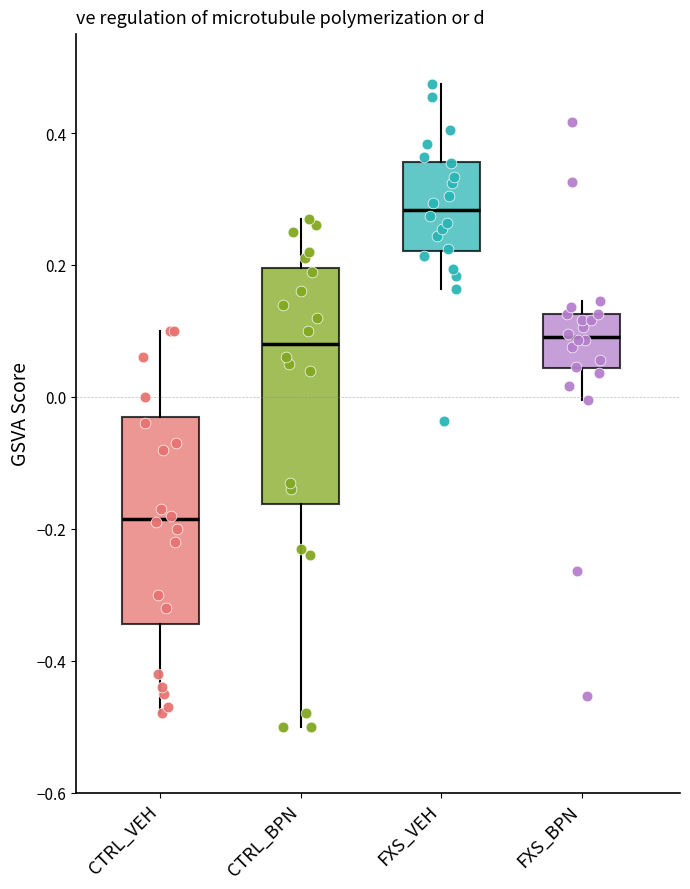

Which box is the tallest, from its lower edge to its upper edge?

CTRL_BPN